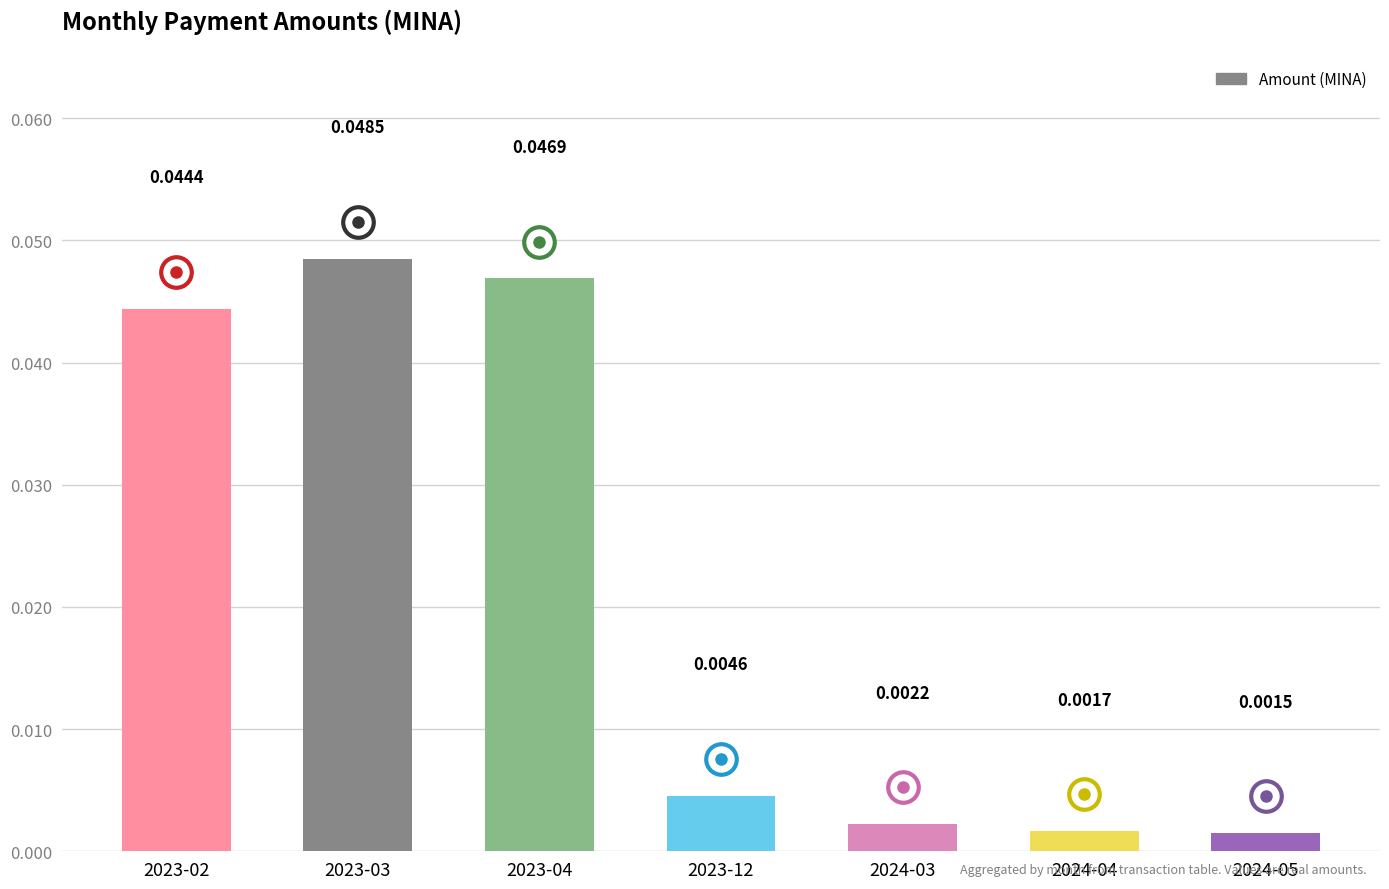

Are the bars grouped side by side (vs. stacked)?

No